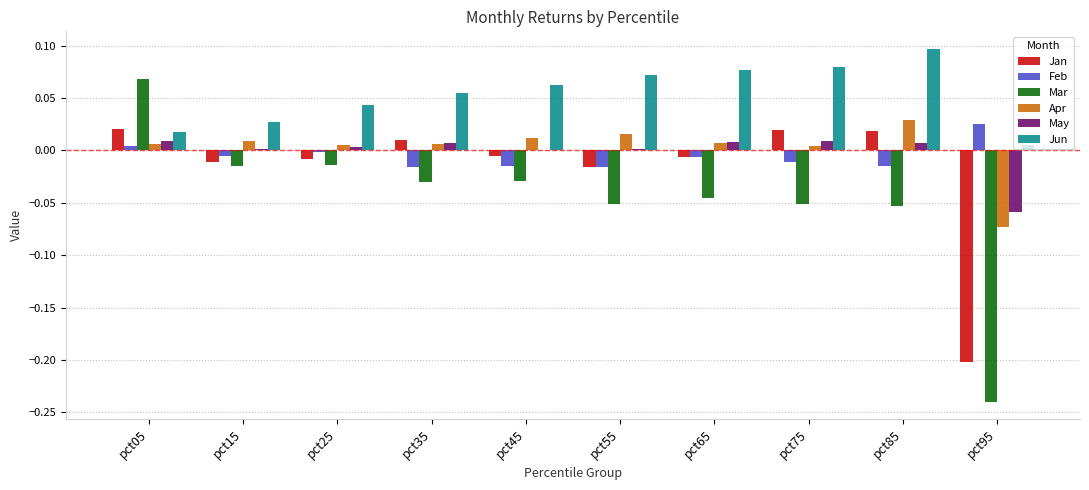

Which category has the highest value across all series?

pct85